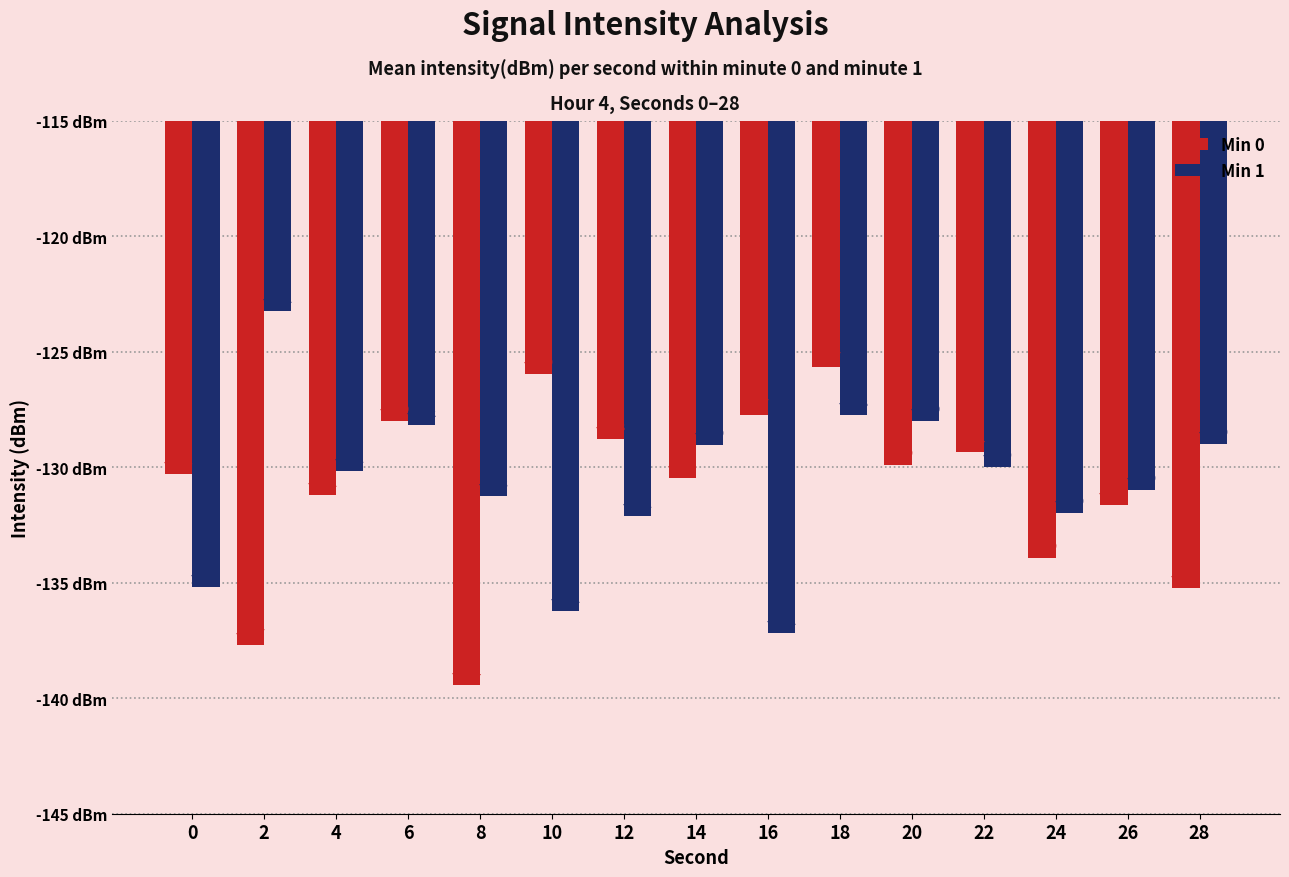

Count the number of categories in the chart.

15